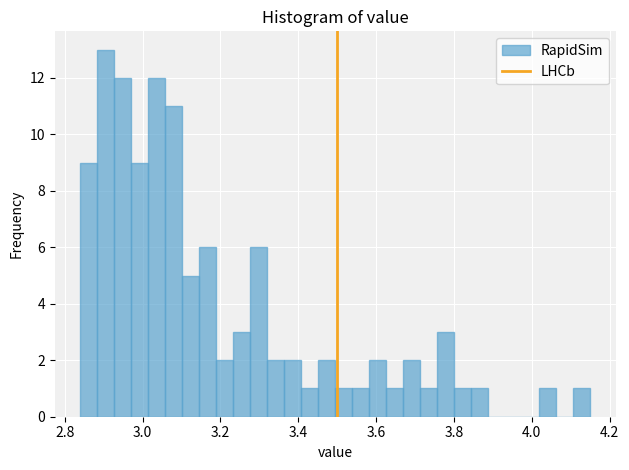

Read against the x-axis, roughly where is the centre of the tallest bar?

2.90